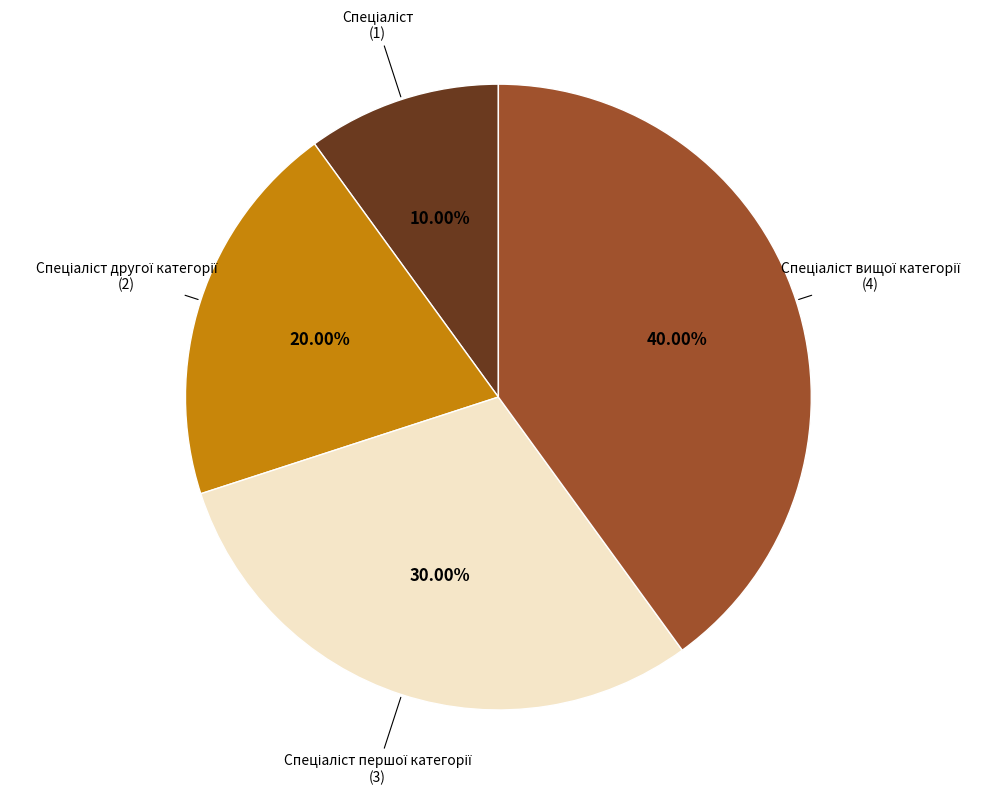

Count the number of slices in the pie.

4